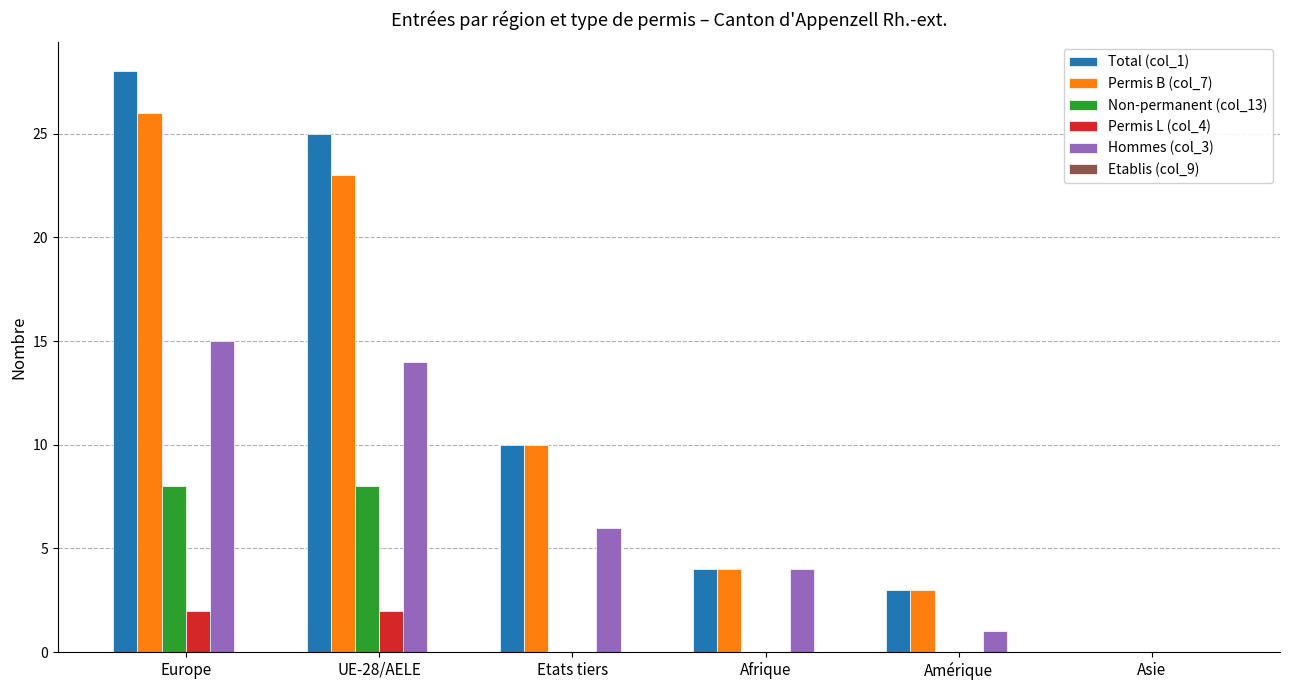

Which series has the largest total across all categories?

Total (col_1)